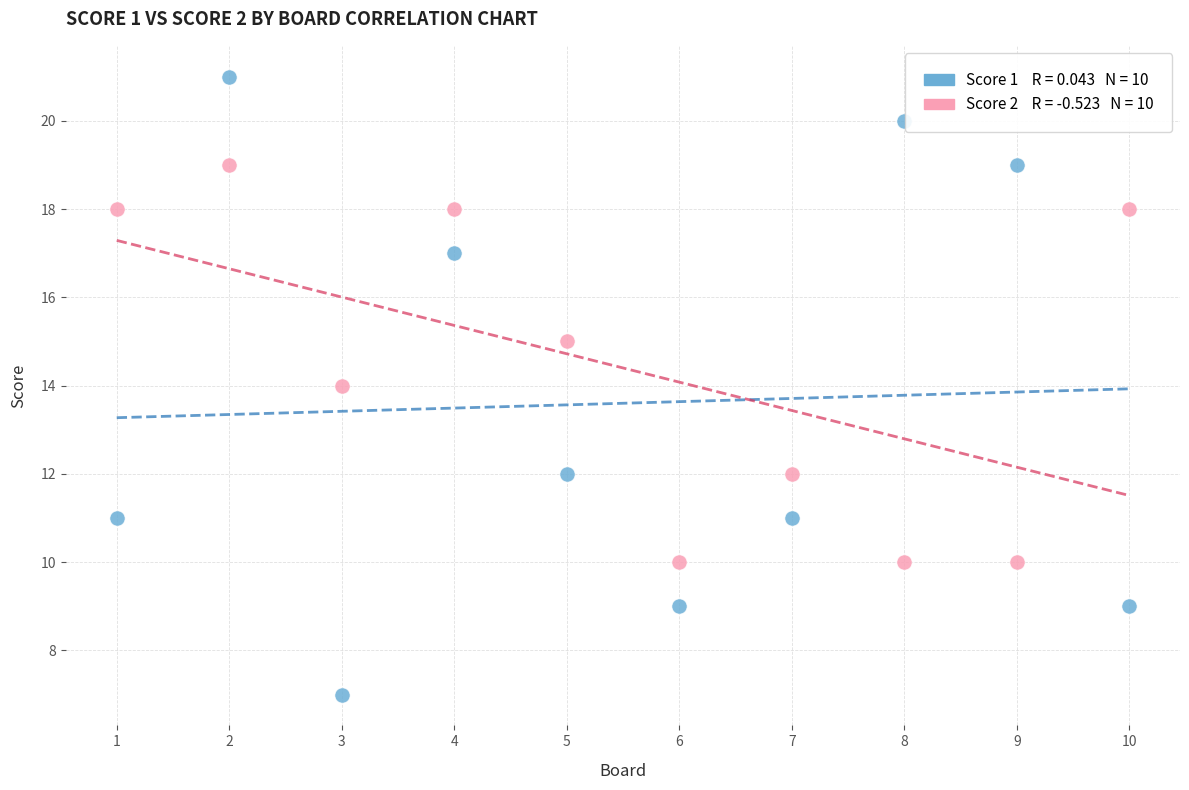

Across all data points, what is the range of Y values (max minus min)?

14